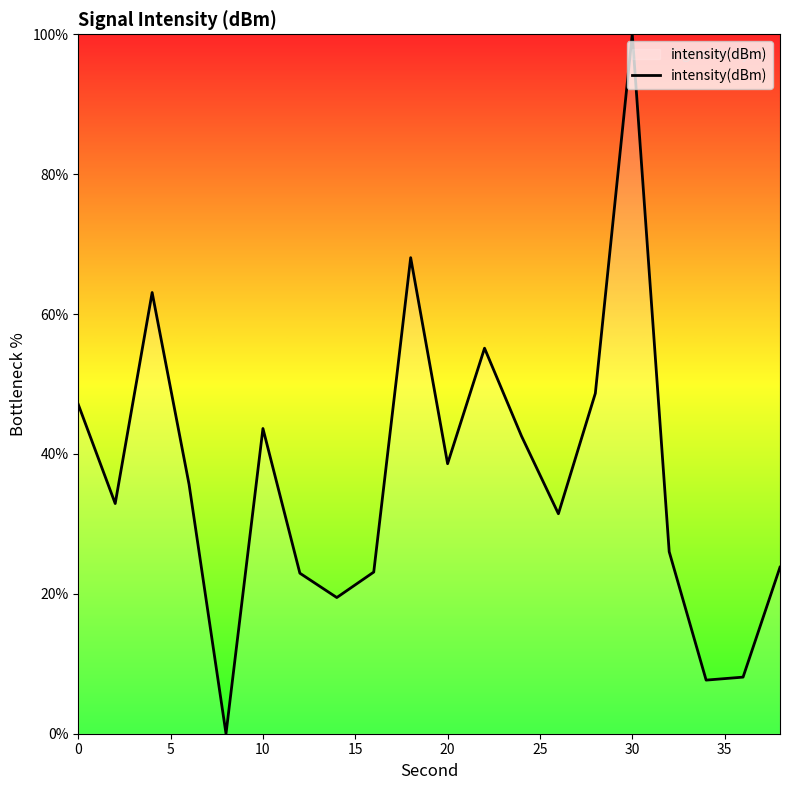

What is the greatest value displayed?

100.0